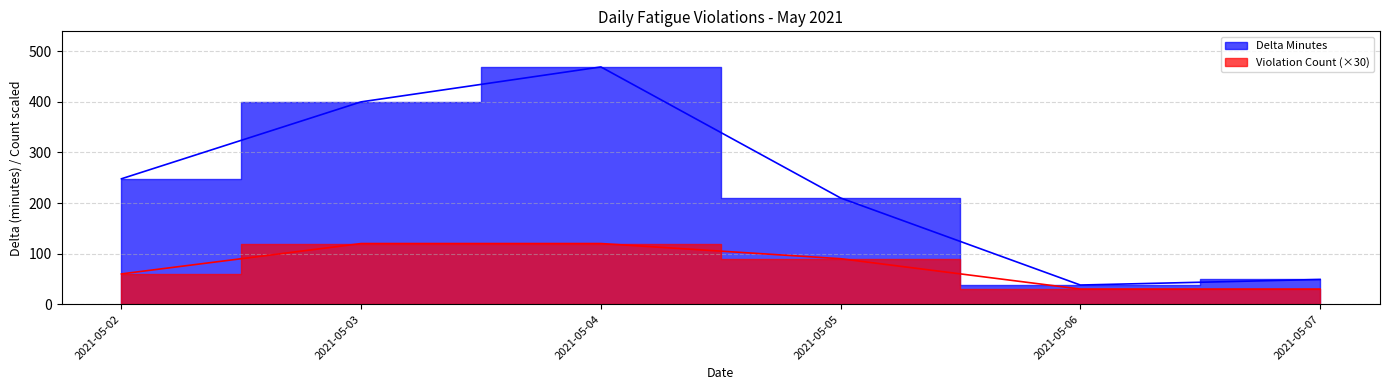

True or false: Delta Minutes and Violation Count intersect in this chart.

False